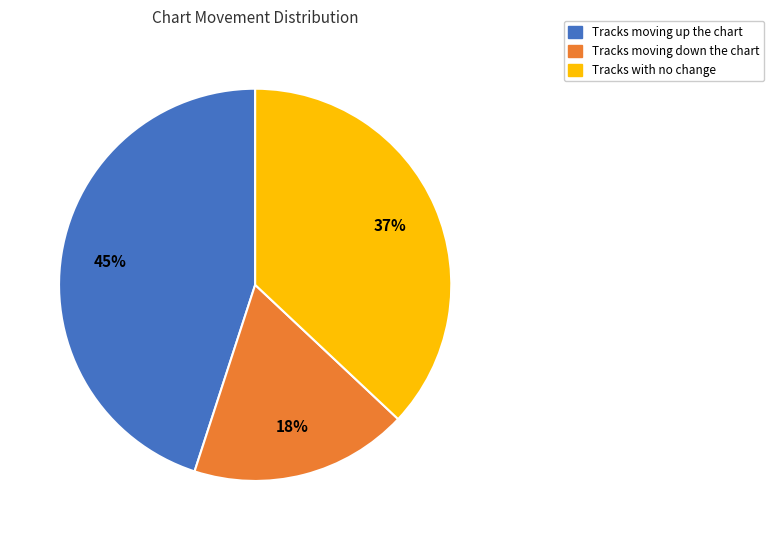

How many slices are in this pie chart?

3